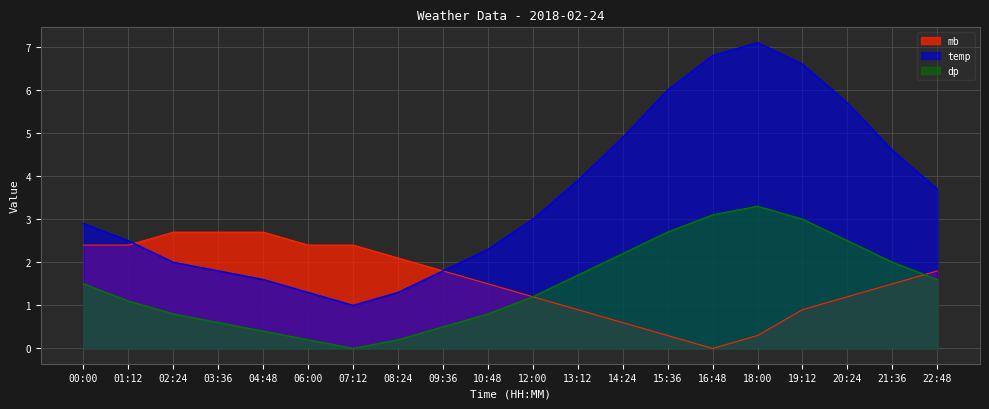

True or false: temp and dp cross at least once.

False